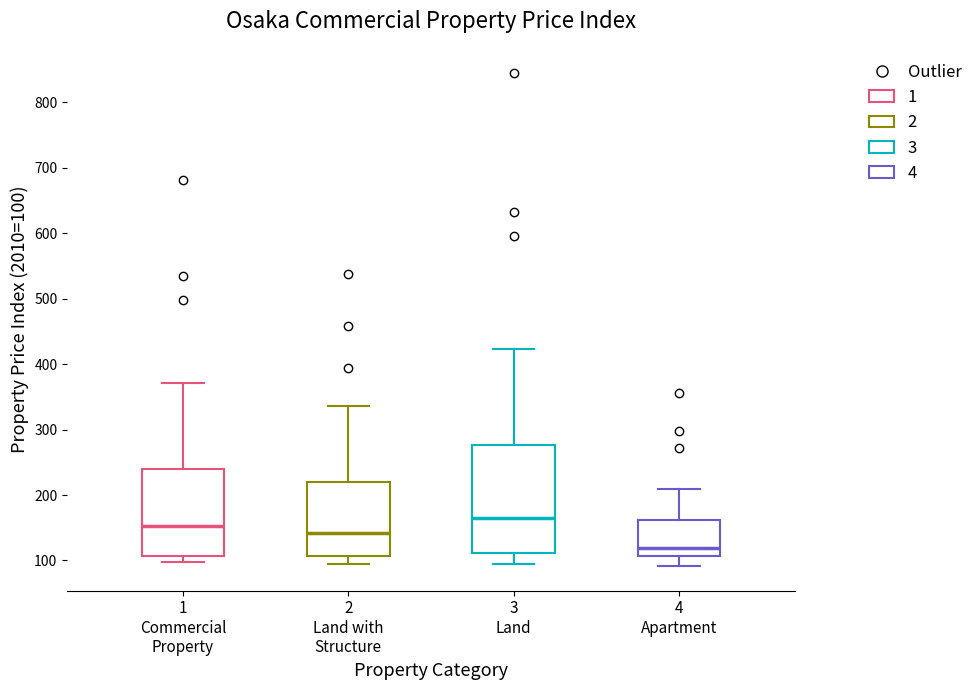

Reading left to right, read every box against the y-axis: the position of its median line, the range the box covers, and the ends of its whiskers. The values are not printed on the chart, so give them approximately, as read against the axis.

1 Commercial Property: median 150, box 110 to 240, whiskers 100 to 370
2 Land with Structure: median 140, box 110 to 220, whiskers 100 to 340
3 Land: median 160, box 110 to 280, whiskers 90 to 420
4 Apartment: median 120, box 110 to 160, whiskers 90 to 210